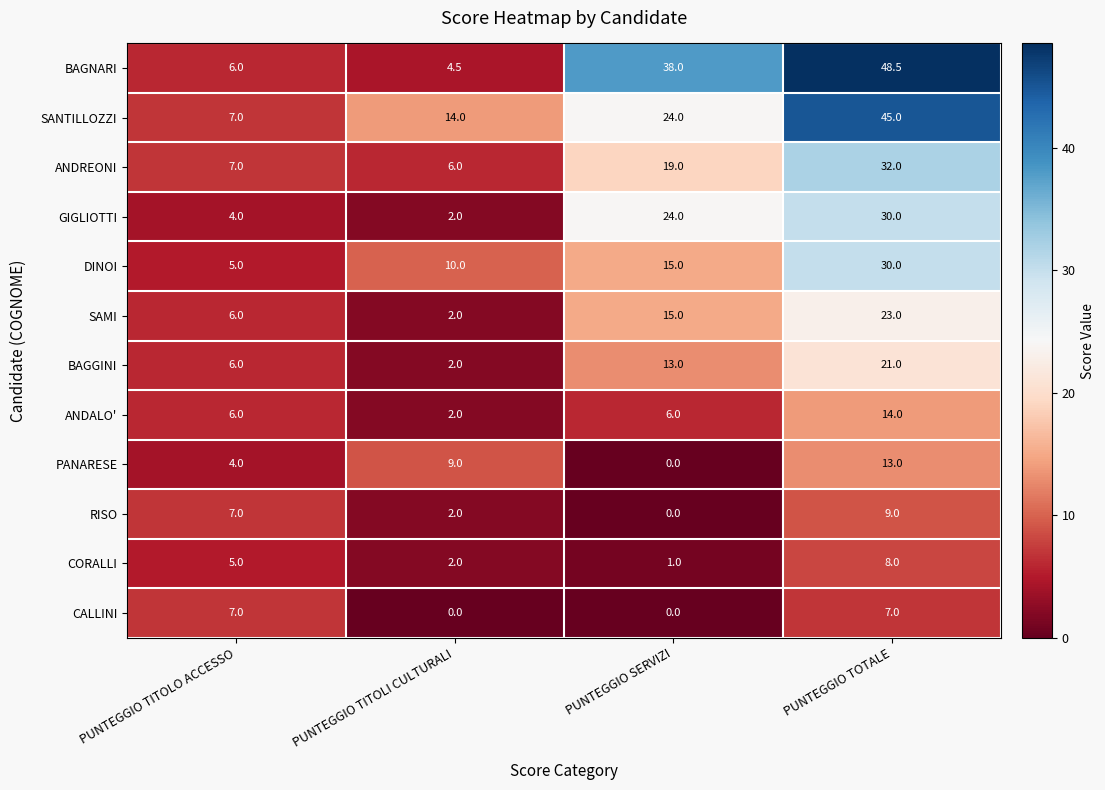

List the labels in order of DINOI value, smallest first.

PUNTEGGIO TITOLO ACCESSO, PUNTEGGIO TITOLI CULTURALI, PUNTEGGIO SERVIZI, PUNTEGGIO TOTALE